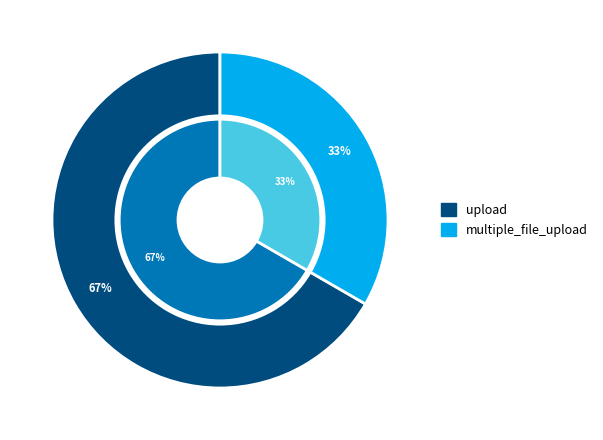

To the nearest percent, what percentage of the pie is upload?

67%